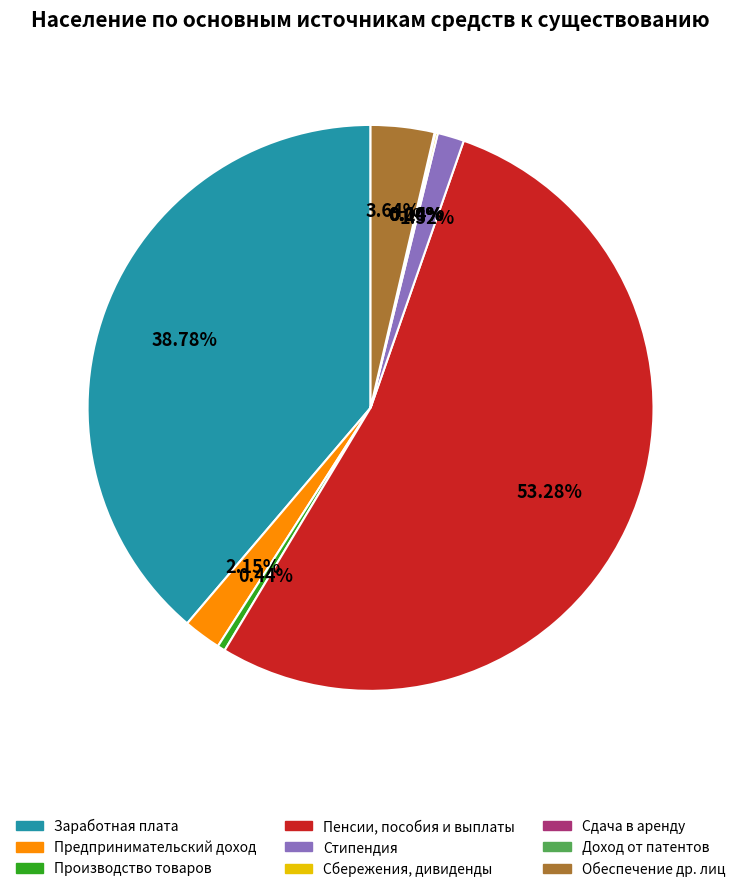

Is there any slice that represents more than half of the pie?

Yes